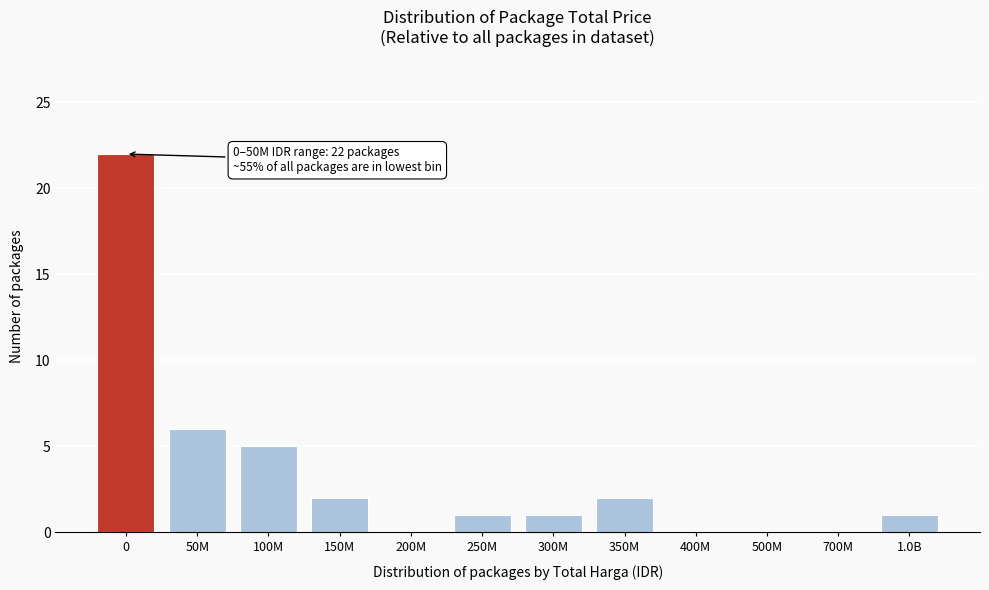

Reading left to right, list all the values displayed in this chart.

0=22	50M=6	100M=5	150M=2	200M=0	250M=1	300M=1	350M=2	400M=0	500M=0	700M=0	1.0B=1